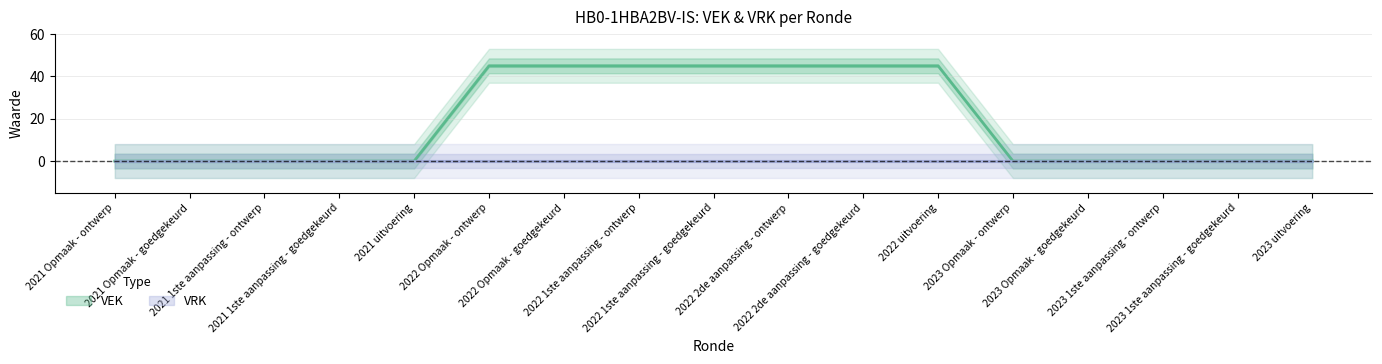

How many positive values are there?

7